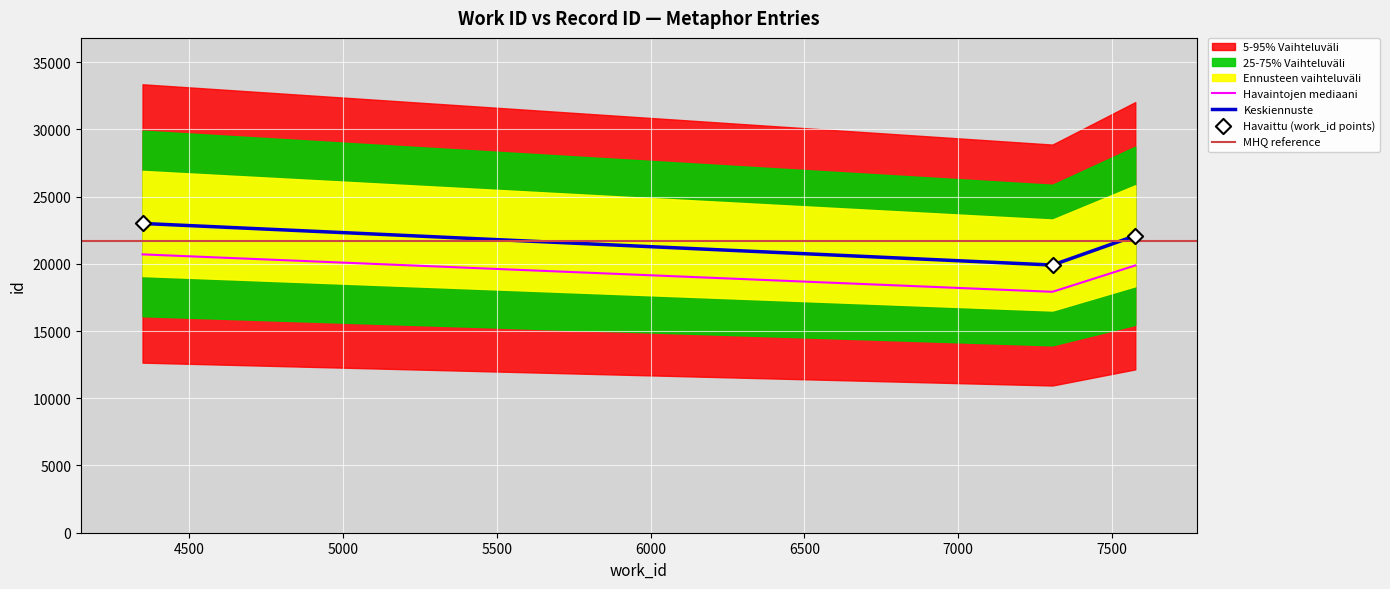

What is the change in value from 7576 to 4348?

+915